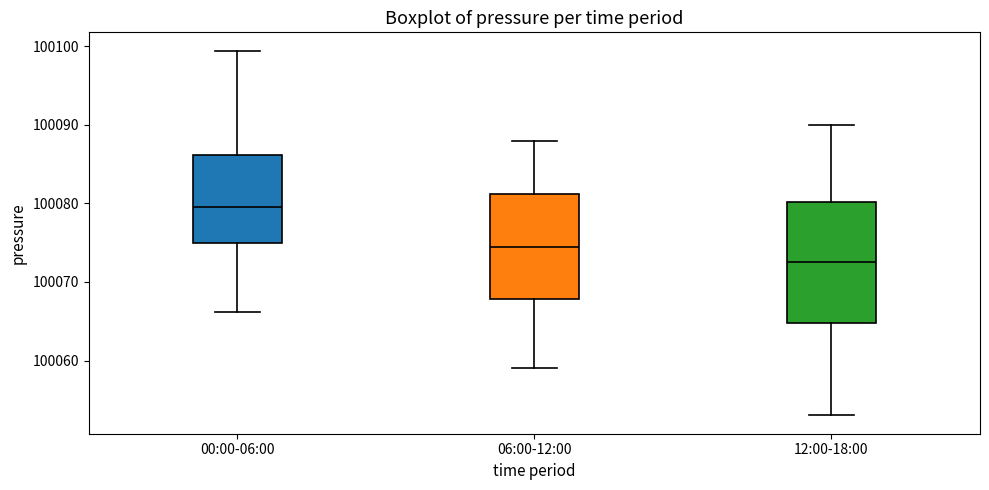

Which box is the tallest, from its lower edge to its upper edge?

12:00-18:00